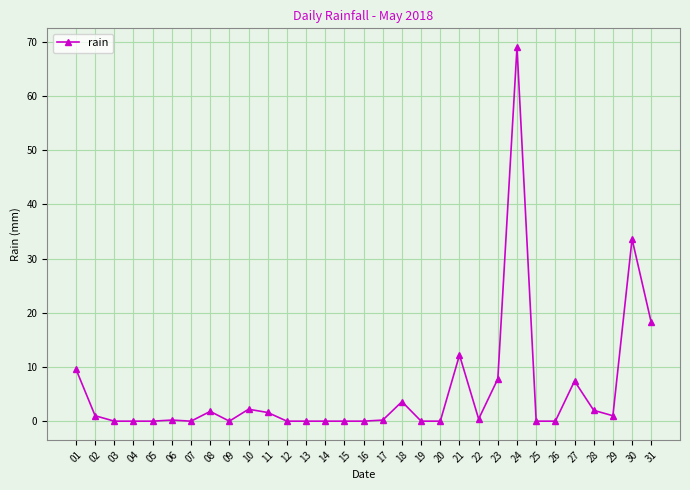

The chart shows a value of 1.6 at 11. True or false?

True